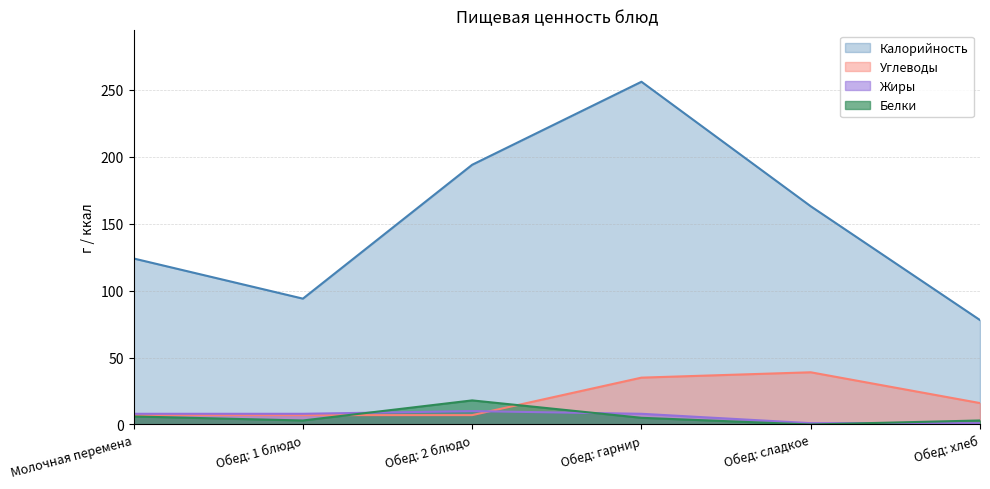

Reading left to right, what are all the values shown in this chart?

Калорийность: Молочная перемена=124	Обед: 1 блюдо=94	Обед: 2 блюдо=194	Обед: гарнир=256	Обед: сладкое=163	Обед: хлеб=78
Белки: Молочная перемена=6	Обед: 1 блюдо=3	Обед: 2 блюдо=18	Обед: гарнир=5	Обед: сладкое=0	Обед: хлеб=3
Жиры: Молочная перемена=8	Обед: 1 блюдо=8	Обед: 2 блюдо=10	Обед: гарнир=8	Обед: сладкое=1	Обед: хлеб=1
Углеводы: Молочная перемена=7	Обед: 1 блюдо=7	Обед: 2 блюдо=7	Обед: гарнир=35	Обед: сладкое=39	Обед: хлеб=16